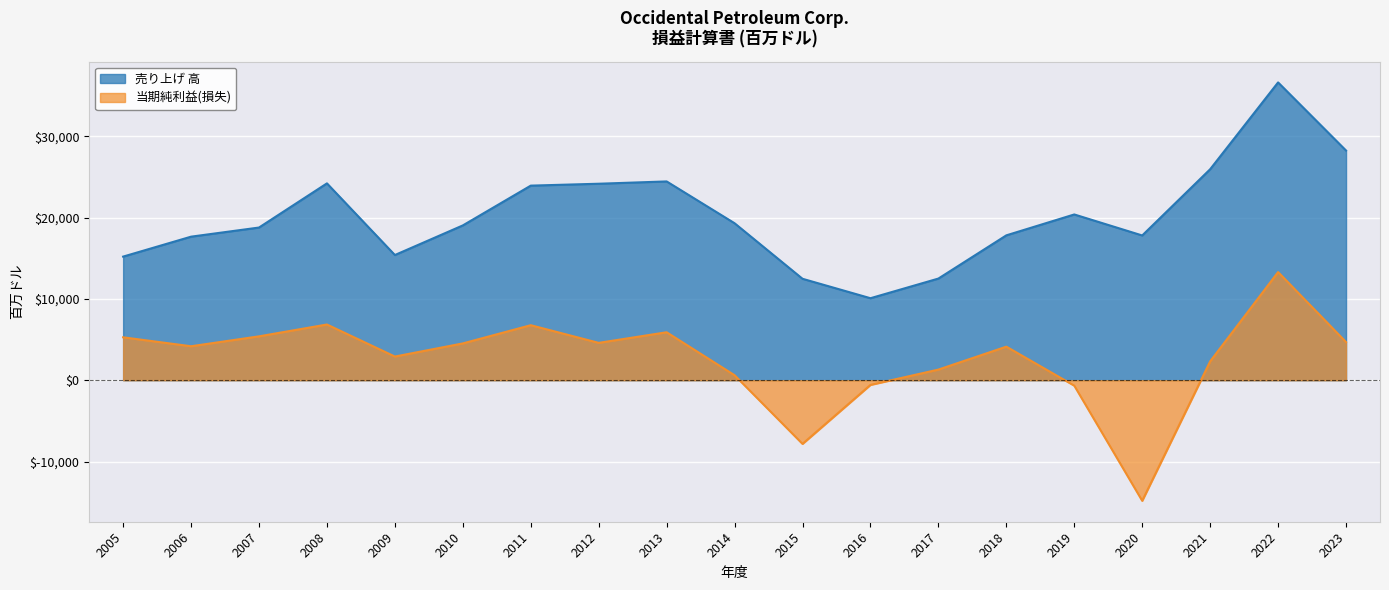

How many series are shown in this chart?

2